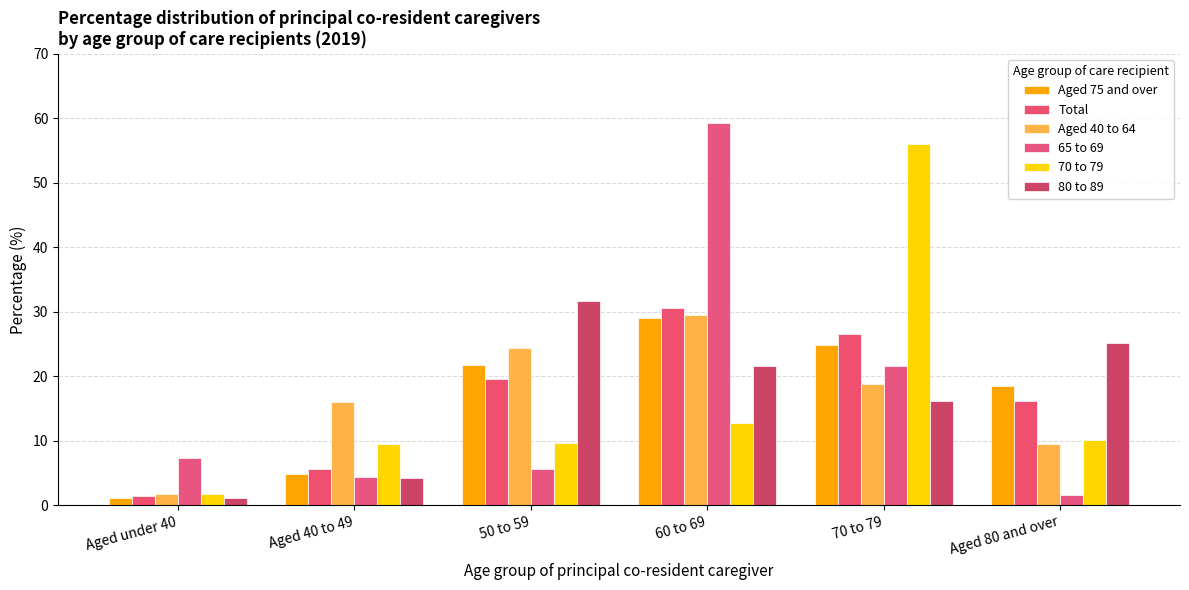

What value does the 70 to 79 series have at Aged under 40?

1.8